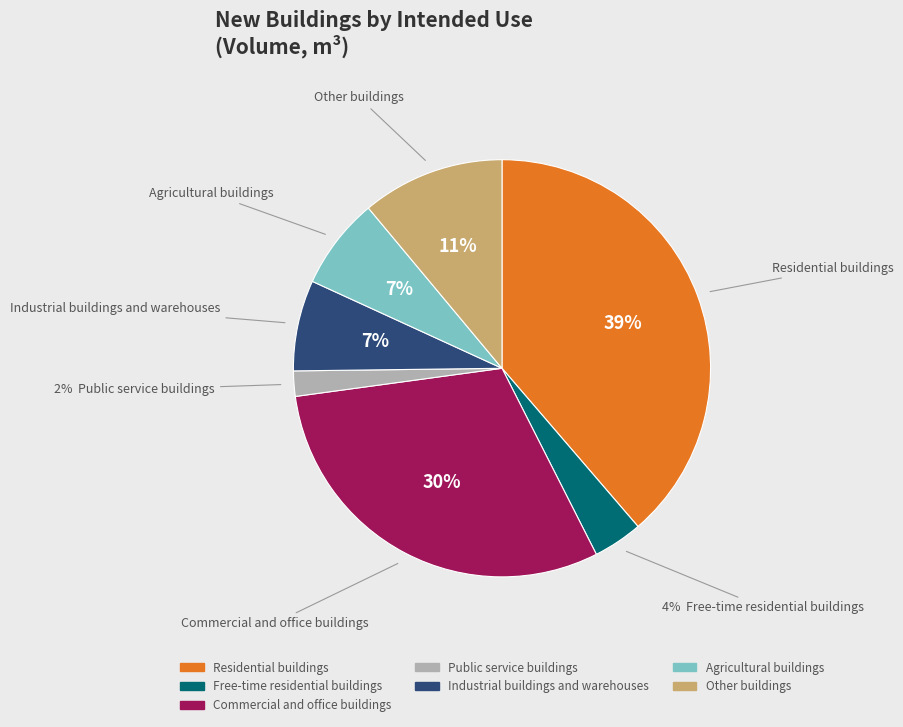

Approximately how many times larger is the value at Agricultural buildings compared to Other buildings?

0.6